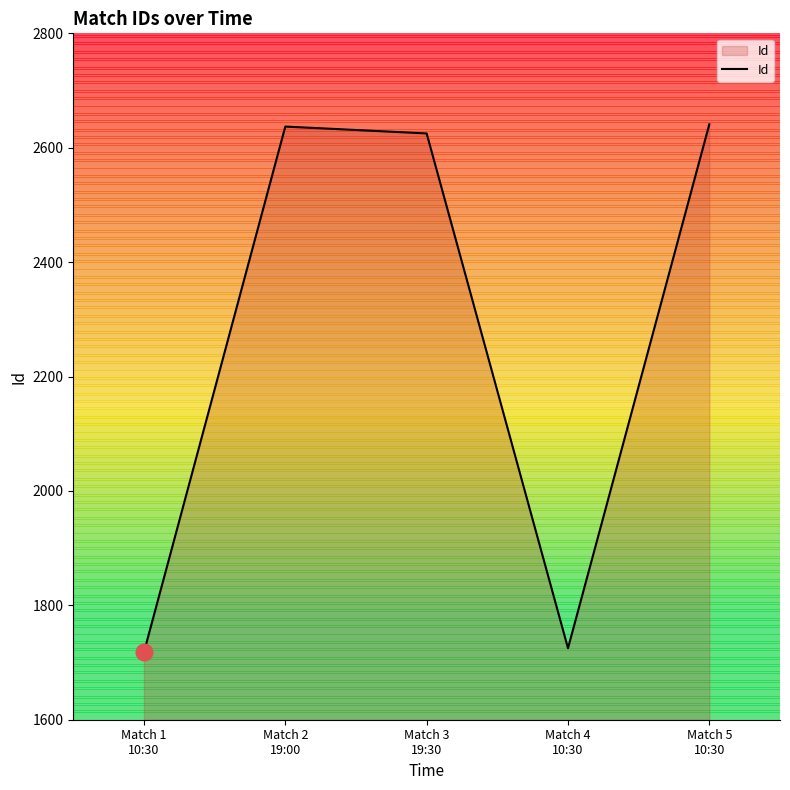

True or false: the data shows 2641 at Match 5
10:30.

True